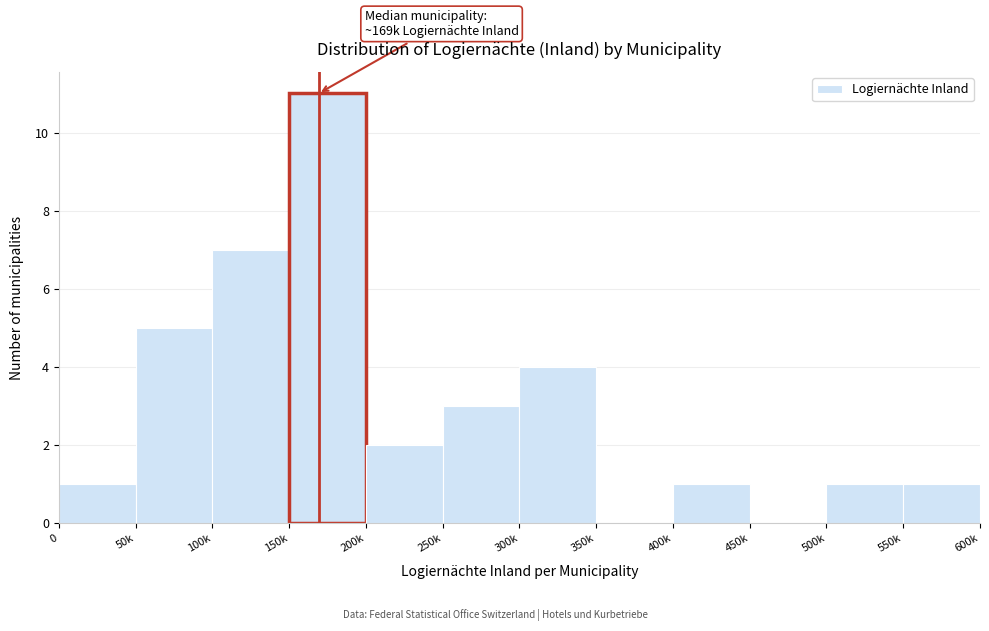

Reading left to right, extract all data points from this chart.

0=1	50k=5	100k=7	150k=11	200k=2	250k=3	300k=4	350k=0	400k=1	450k=0	500k=1	550k=1